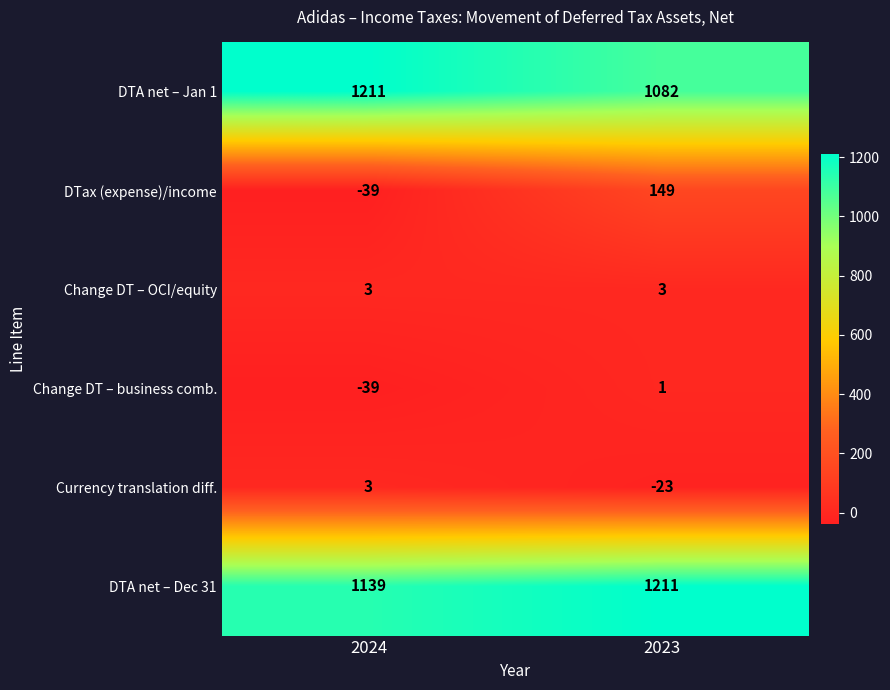

What is the greatest value displayed?

1211